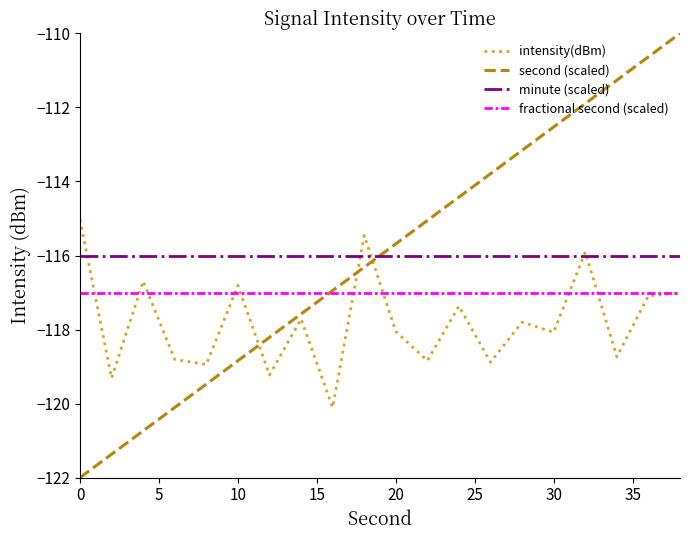

True or false: fractional second (scaled) and minute (scaled) cross at least once.

False